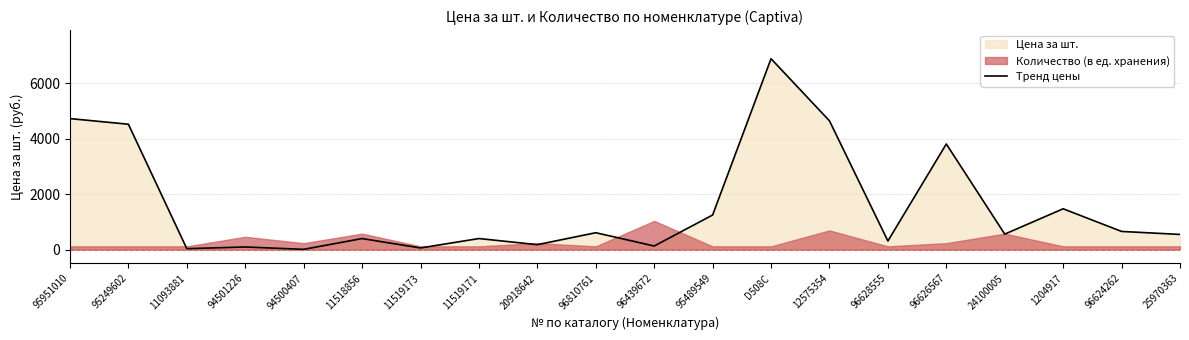

What is the change in value from 95951010 to 11519173?

-4671.1